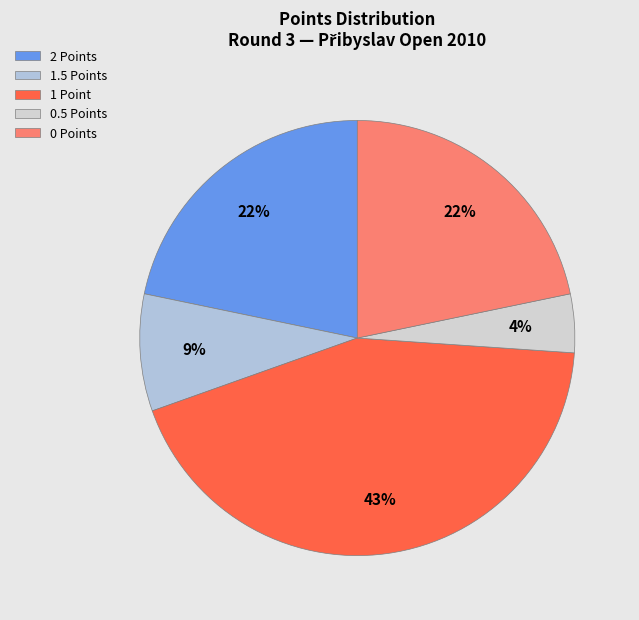

What is the largest slice in the pie chart?

1 Point